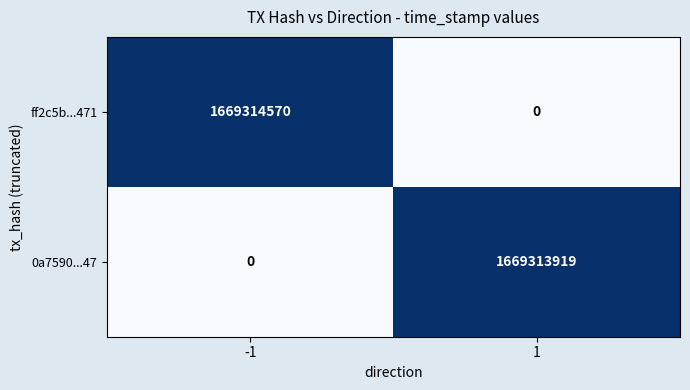

What is the sum of the 0a7590...47 values at 1 and -1?

1669313919